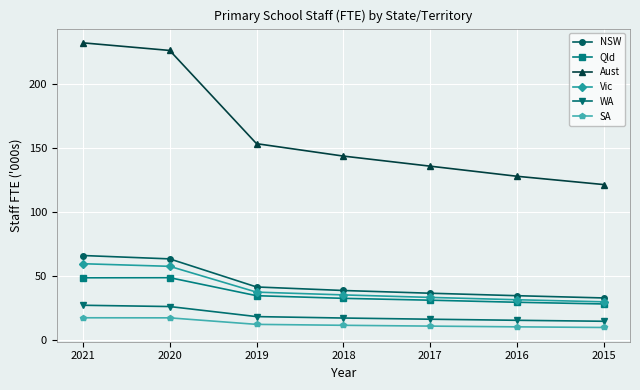

True or false: SA and Vic cross at least once.

False